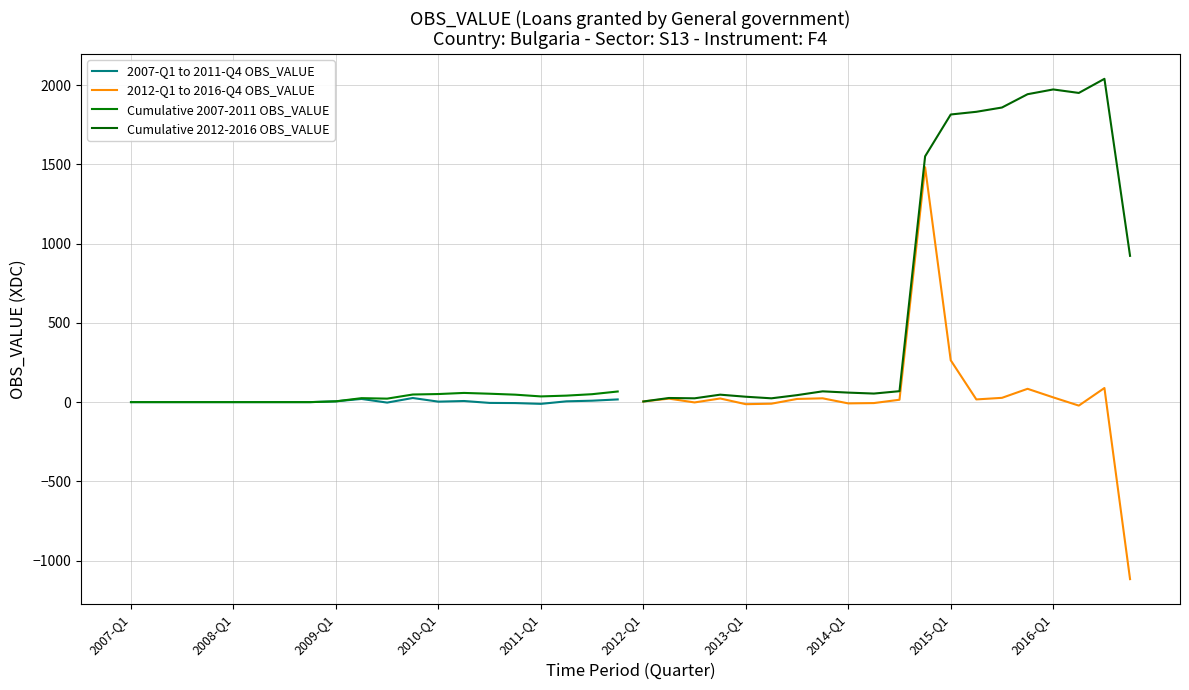

The value of Cumulative 2007-2011 OBS_VALUE at 18 is 71. True or false?

False